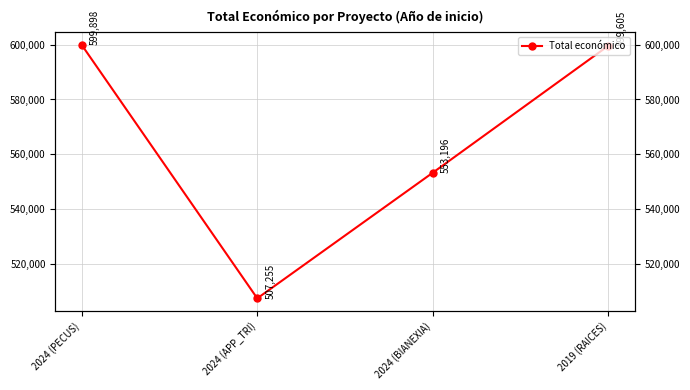

The value at 2024 (PECUS) is 599898. True or false?

True